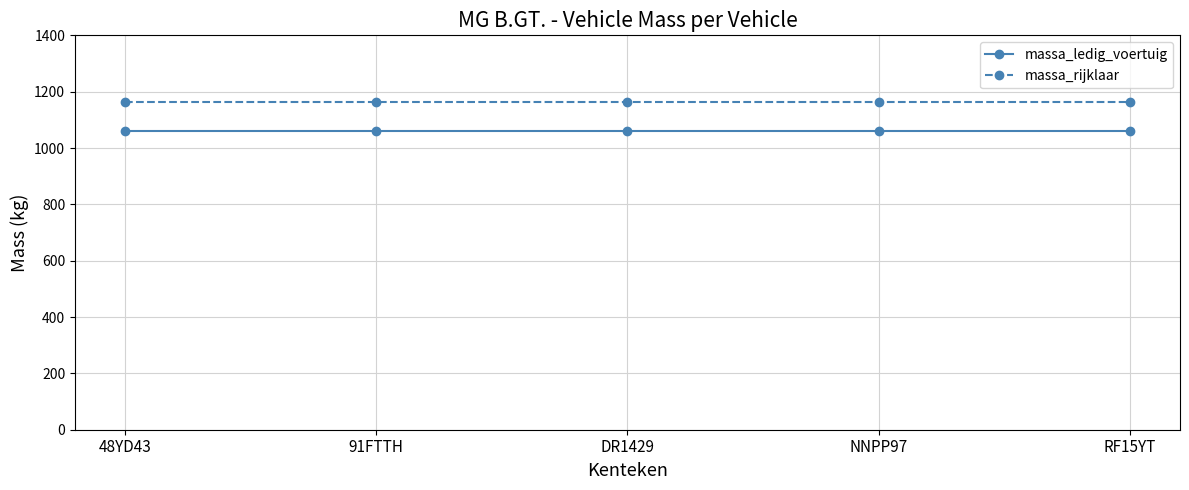

List the series in order of their overall mean, lowest first.

massa_ledig_voertuig, massa_rijklaar